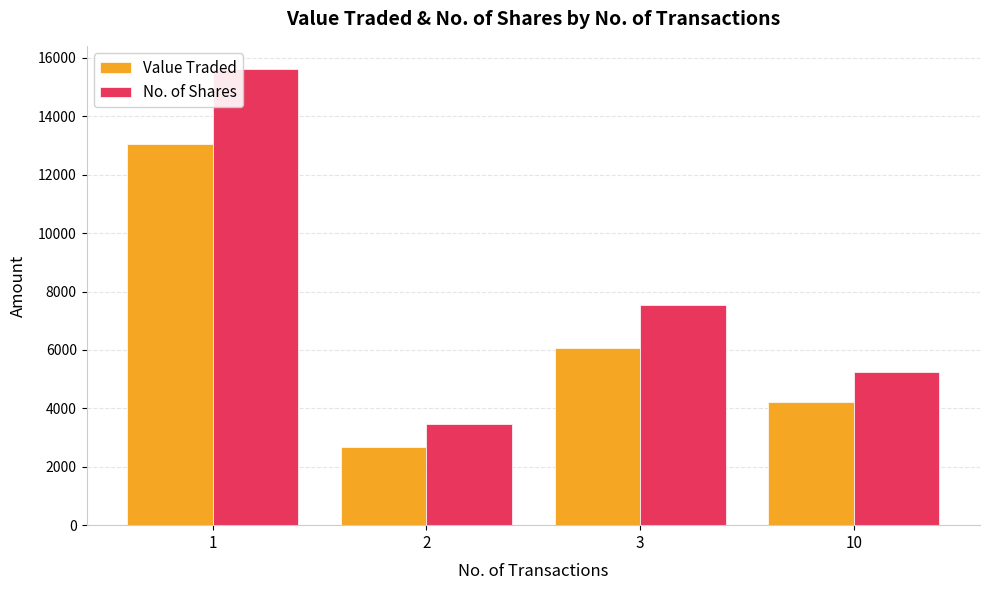

How many Value Traded values are between 4231 and 13052?

3